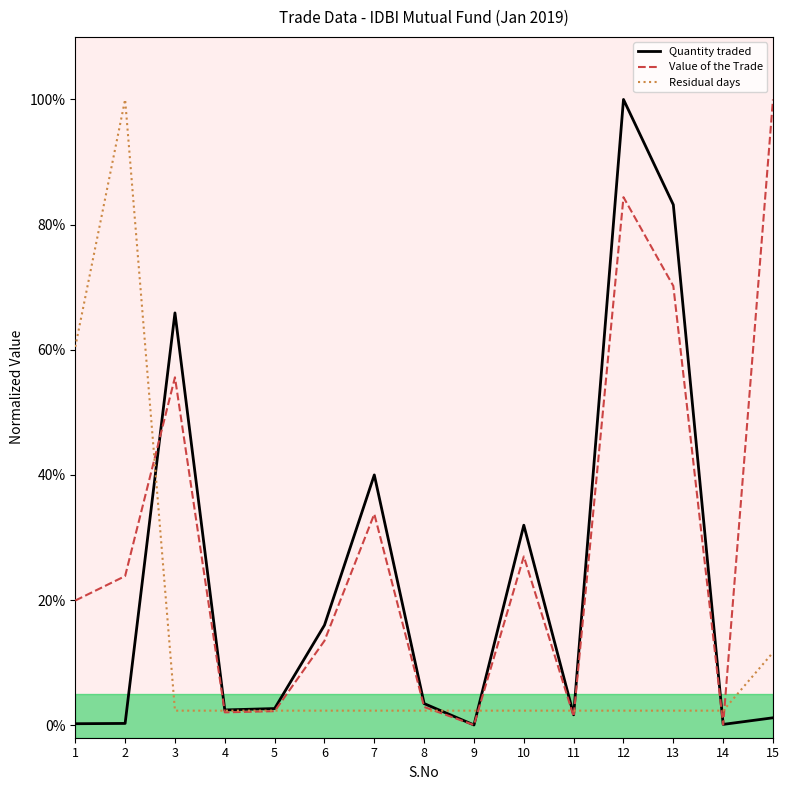

The Residual days series shows 0.0 at 4. True or false?

True